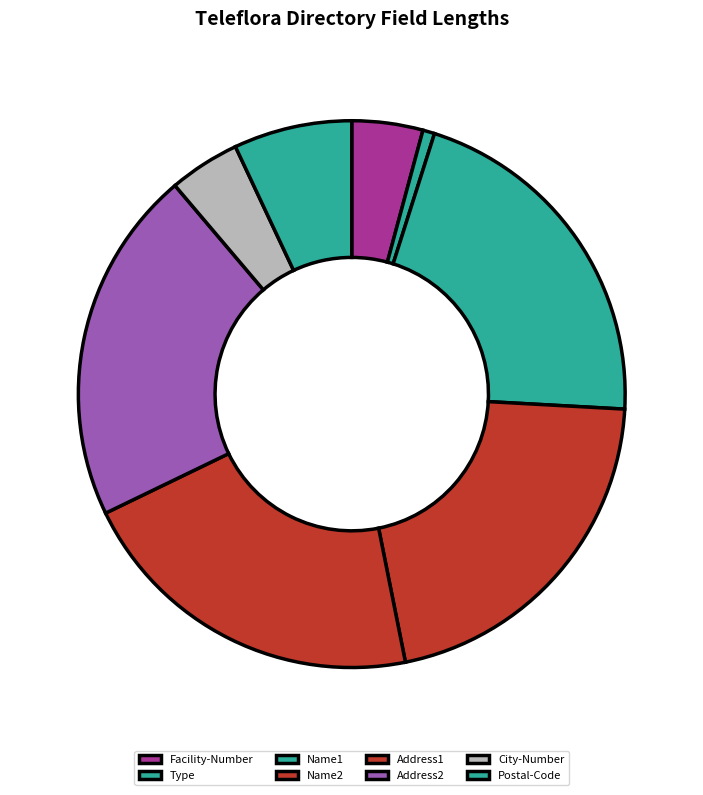

Count the number of slices in the pie.

8